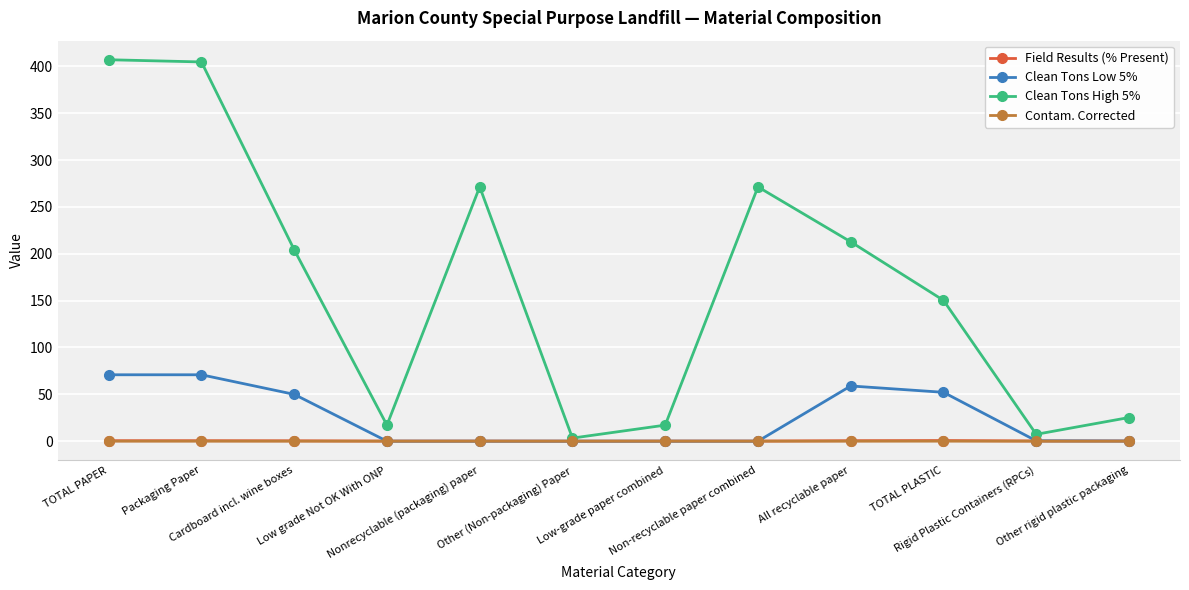

What position from the left is TOTAL PAPER?

1